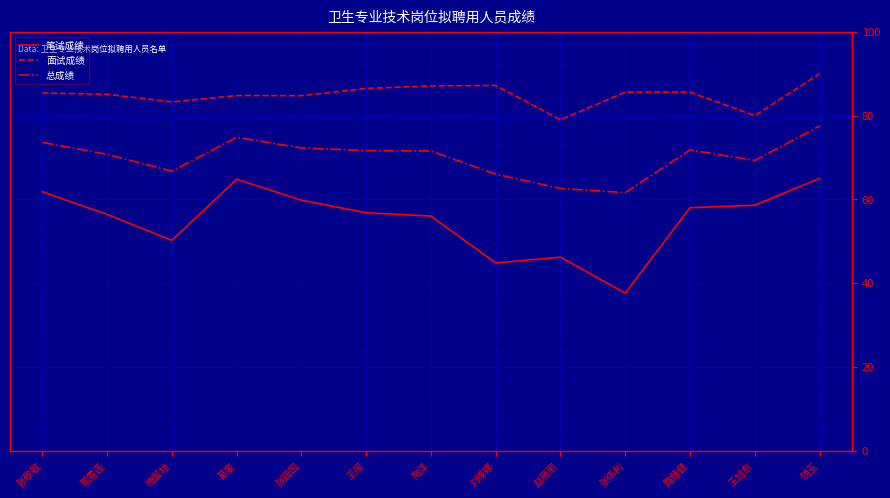

What position from the left is 王闯?

6